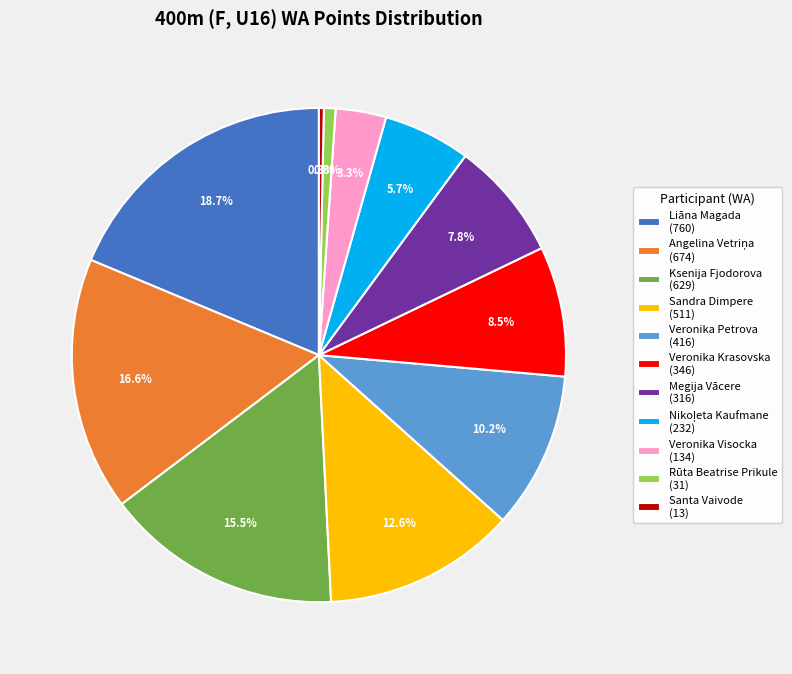

Which category has the biggest portion of the pie?

Liāna Magada